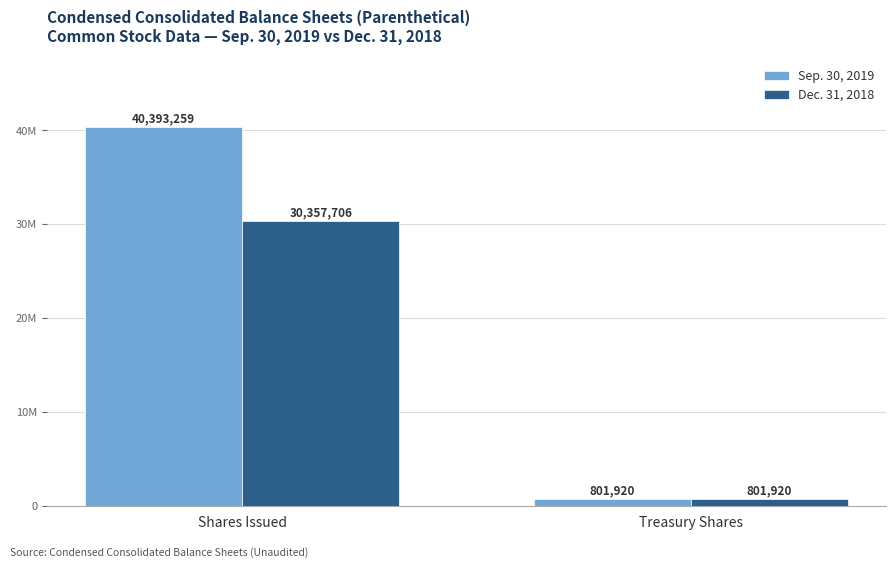

Count the Sep. 30, 2019 values in the range 801920 to 40393259.

2